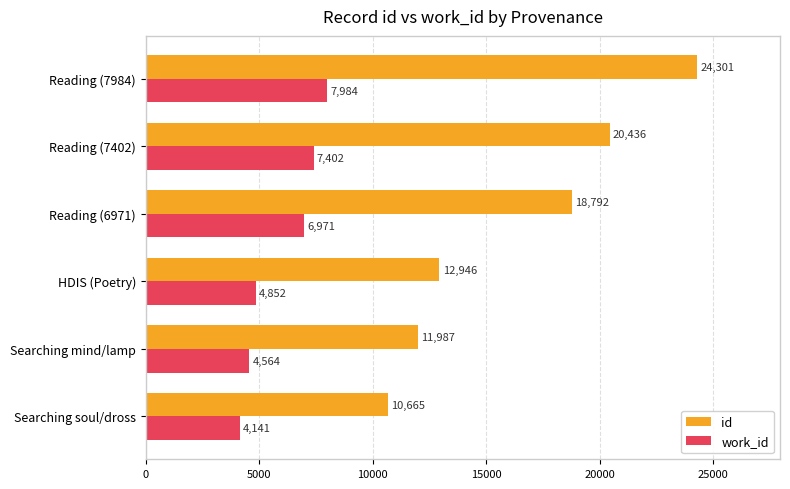

Rank the categories by work_id value from highest to lowest.

Reading (7984), Reading (7402), Reading (6971), HDIS (Poetry), Searching mind/lamp, Searching soul/dross